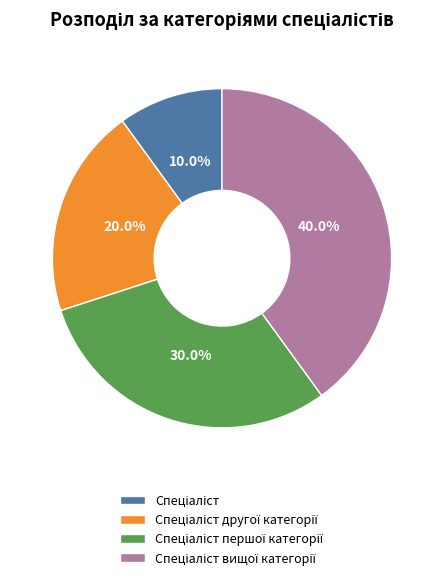

Is there a majority slice in this chart?

No